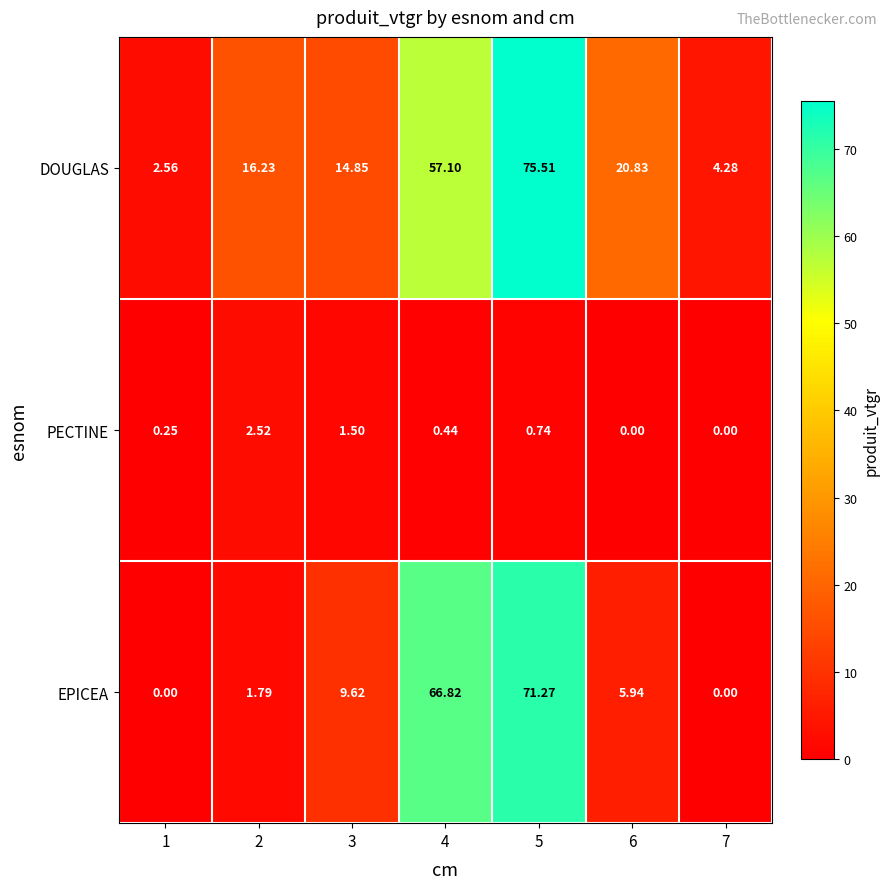

Which series changed the most between 1 and 3?

DOUGLAS